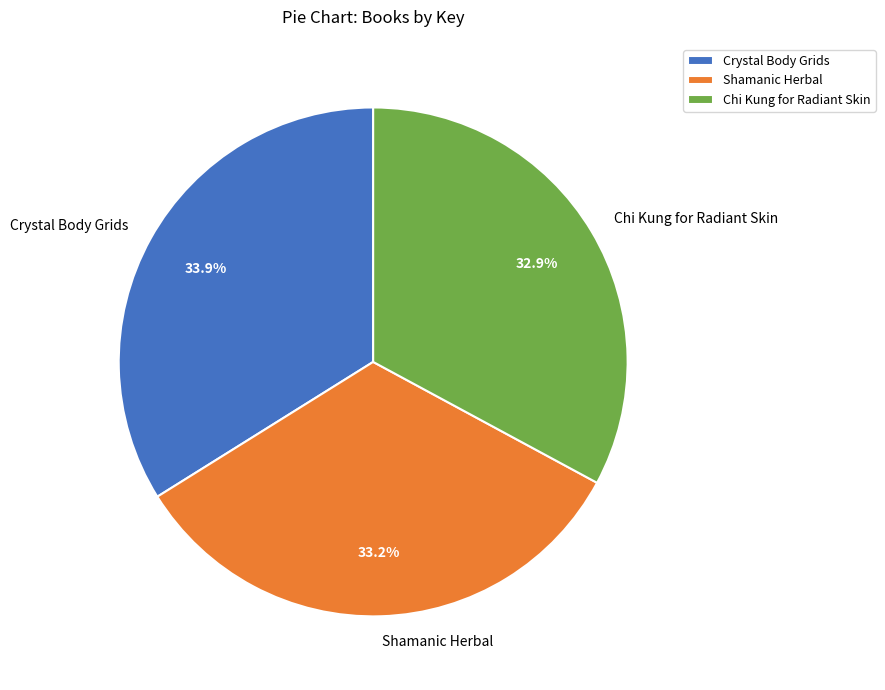

How many slices are in this pie chart?

3